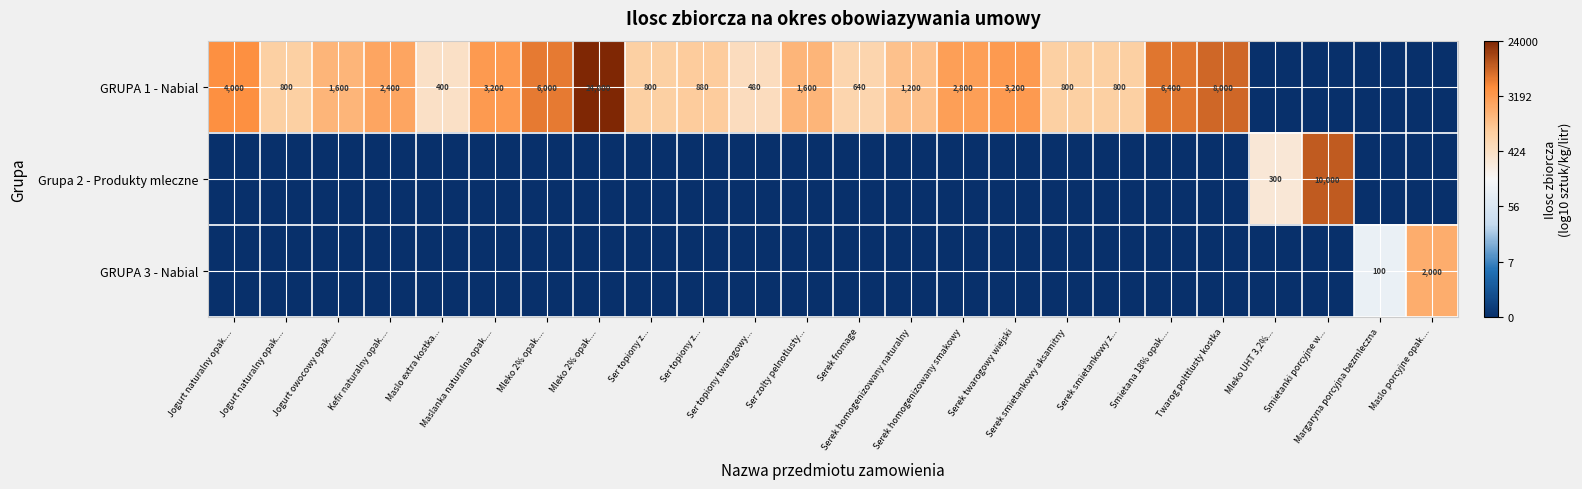

At how many categories does at least one series exceed 0?

24